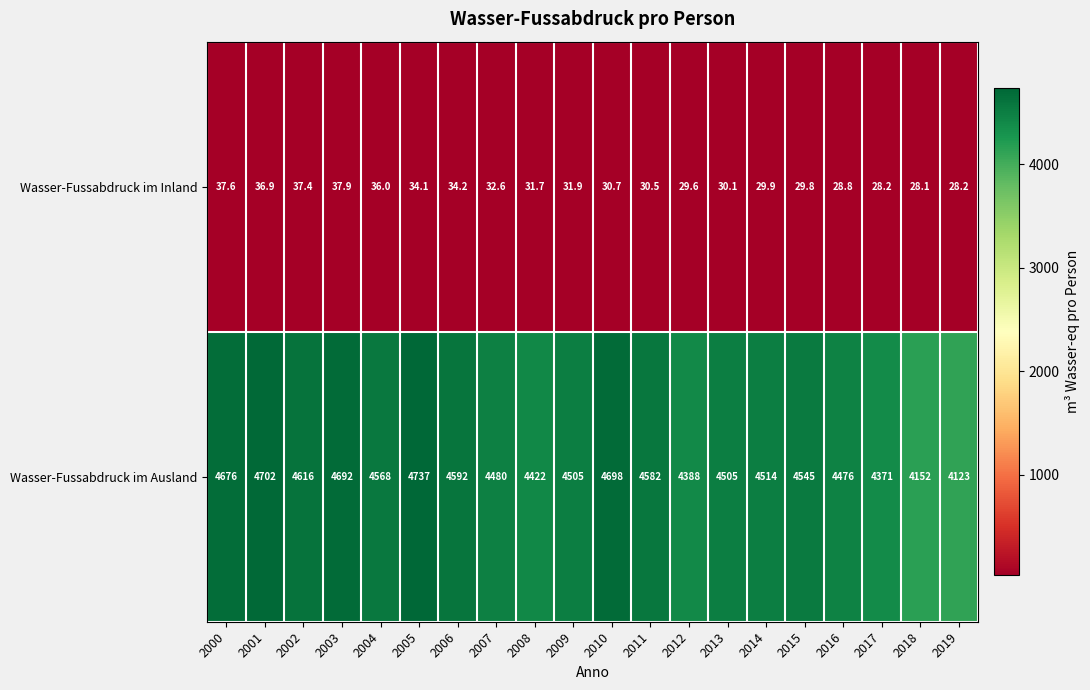

Is it true that Wasser-Fussabdruck im Inland equals 13.8 at 2009?

False